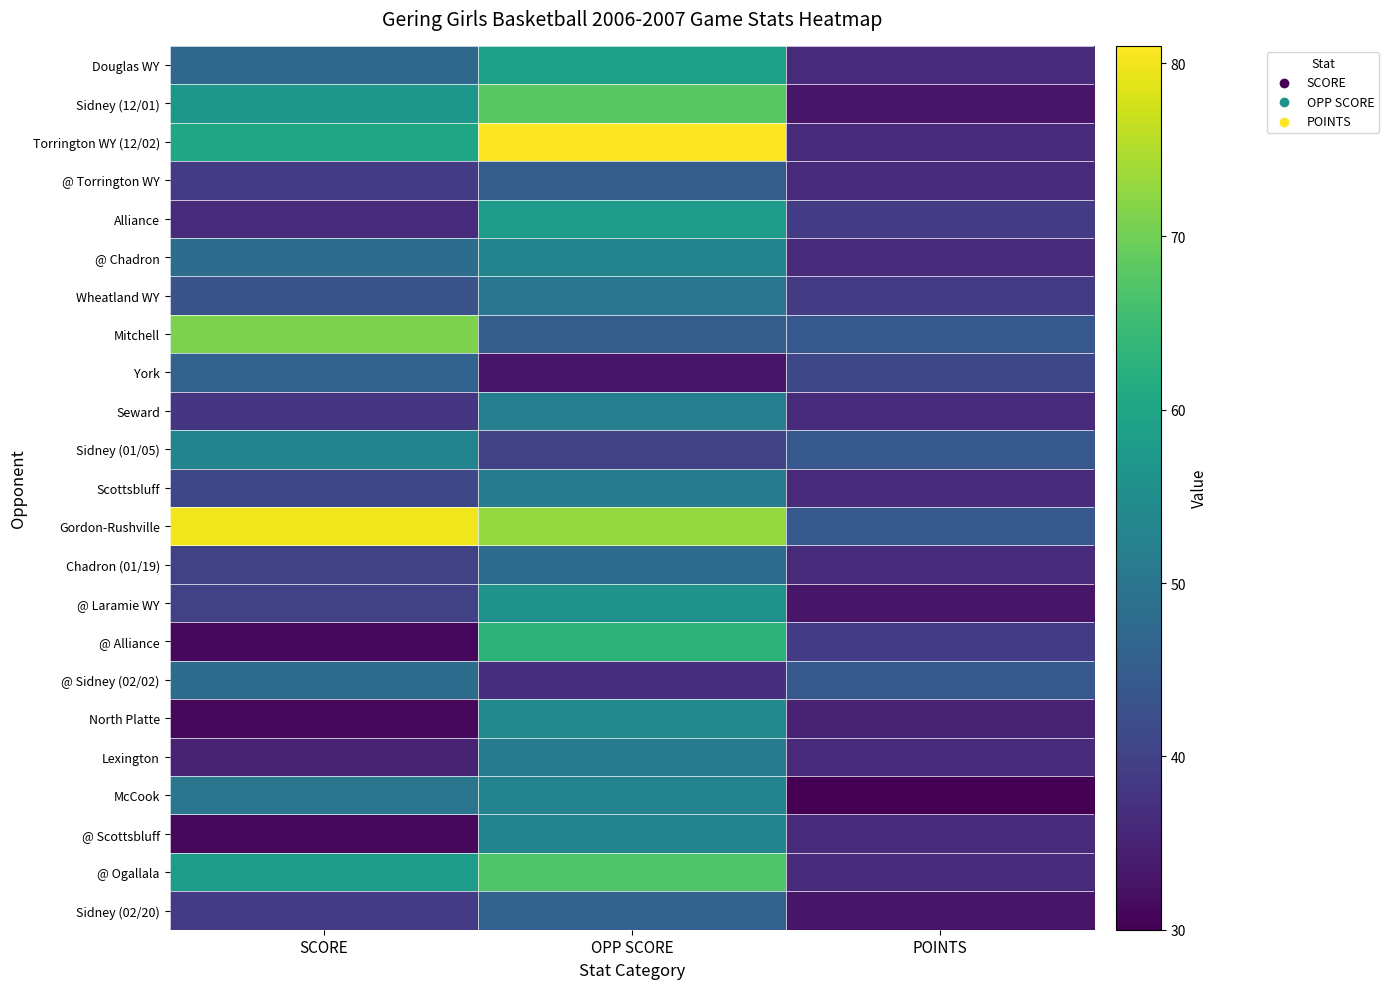

Reading left to right, extract all data points from this chart.

Douglas WY: SCORE=47	OPP SCORE=59	POINTS=36
Sidney (12/01): SCORE=57	OPP SCORE=68	POINTS=33
Torrington WY (12/02): SCORE=60	OPP SCORE=81	POINTS=36
@ Torrington WY: SCORE=39	OPP SCORE=45	POINTS=36
Alliance: SCORE=36	OPP SCORE=58	POINTS=39
@ Chadron: SCORE=48	OPP SCORE=53	POINTS=36
Wheatland WY: SCORE=43	OPP SCORE=50	POINTS=39
Mitchell: SCORE=71	OPP SCORE=45	POINTS=44
York: SCORE=46	OPP SCORE=33	POINTS=41
Seward: SCORE=38	OPP SCORE=52	POINTS=36
Sidney (01/05): SCORE=53	OPP SCORE=40	POINTS=44
Scottsbluff: SCORE=41	OPP SCORE=51	POINTS=36
Gordon-Rushville: SCORE=80	OPP SCORE=73	POINTS=44
Chadron (01/19): SCORE=40	OPP SCORE=48	POINTS=36
@ Laramie WY: SCORE=40	OPP SCORE=56	POINTS=33
@ Alliance: SCORE=31	OPP SCORE=63	POINTS=39
@ Sidney (02/02): SCORE=48	OPP SCORE=37	POINTS=44
North Platte: SCORE=31	OPP SCORE=54	POINTS=35
Lexington: SCORE=35	OPP SCORE=51	POINTS=36
McCook: SCORE=50	OPP SCORE=53	POINTS=30
@ Scottsbluff: SCORE=31	OPP SCORE=53	POINTS=36
@ Ogallala: SCORE=58	OPP SCORE=67	POINTS=36
Sidney (02/20): SCORE=39	OPP SCORE=46	POINTS=33